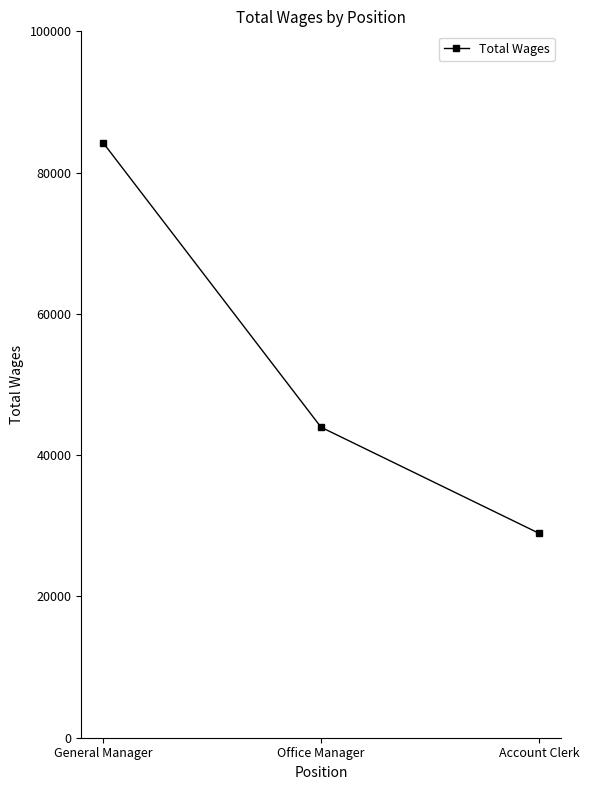

What is the minimum value shown in the chart?

28938